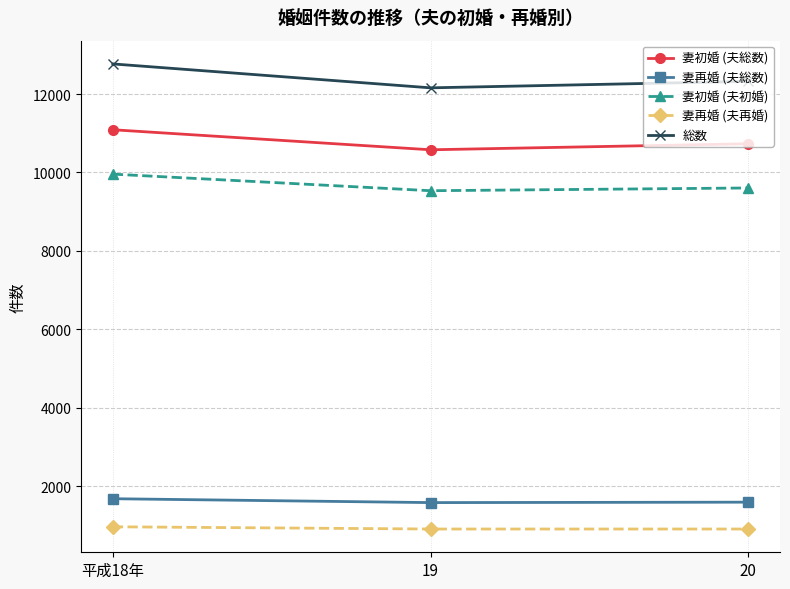

How many values in the 妻再婚 (夫総数) series are below 1591?

1